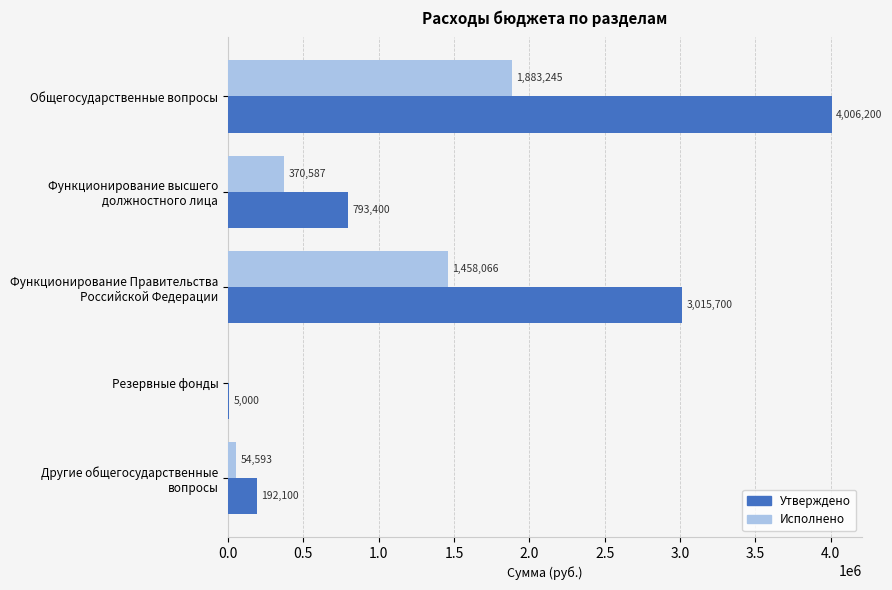

True or false: Утверждено has a value of 4006200.0 at Общегосударственные вопросы.

True